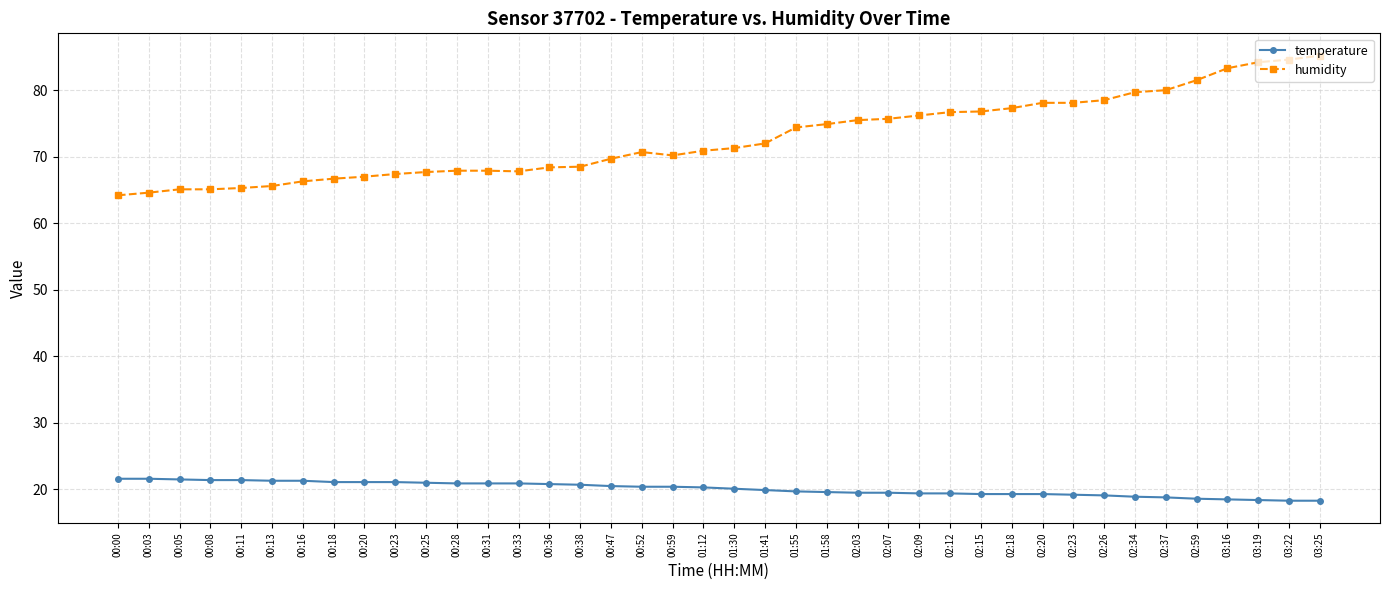

List the series in order of their peak value, highest first.

humidity, temperature